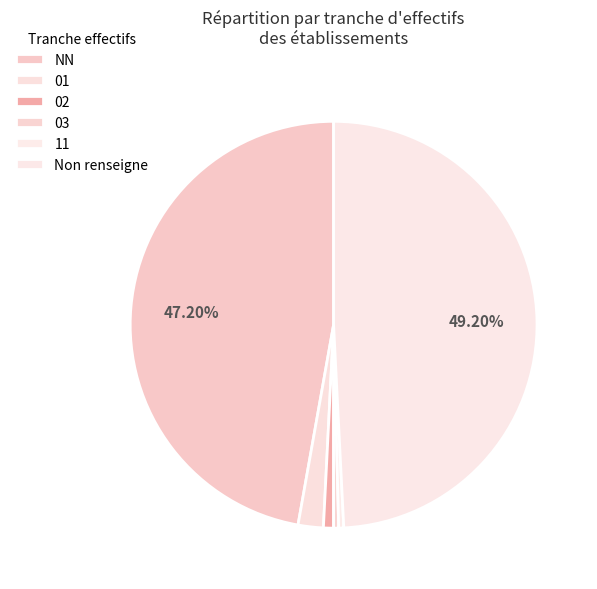

Does 02 account for over 50% of the chart?

No